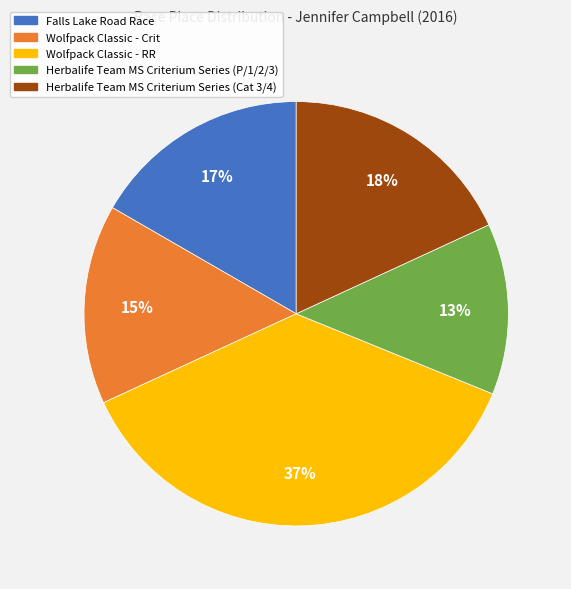

To the nearest percent, what is the difference between the Wolfpack Classic - RR and Falls Lake Road Race slice percentages?

20%